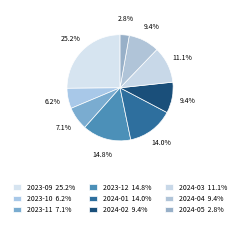

To the nearest percent, what portion does 2023-11 represent?

7%